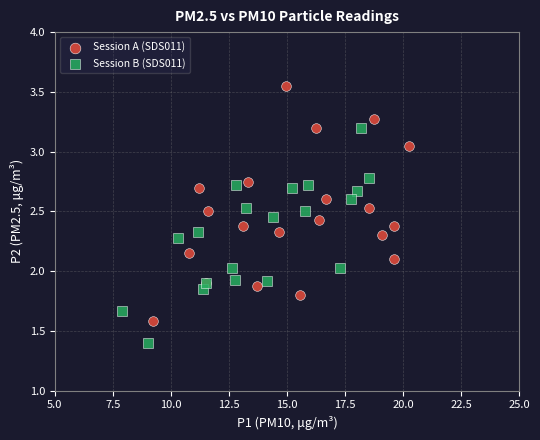

Which series has the largest Y range (max minus min)?

Session A (SDS011)